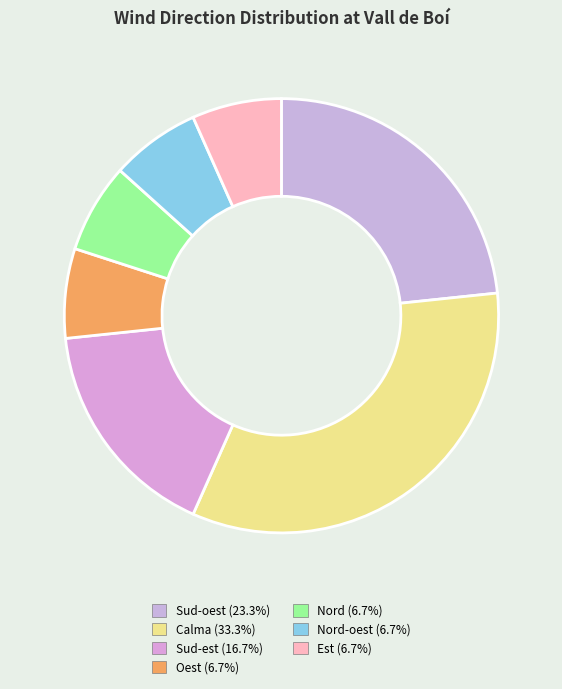

What is the smallest slice in the pie chart?

Oest